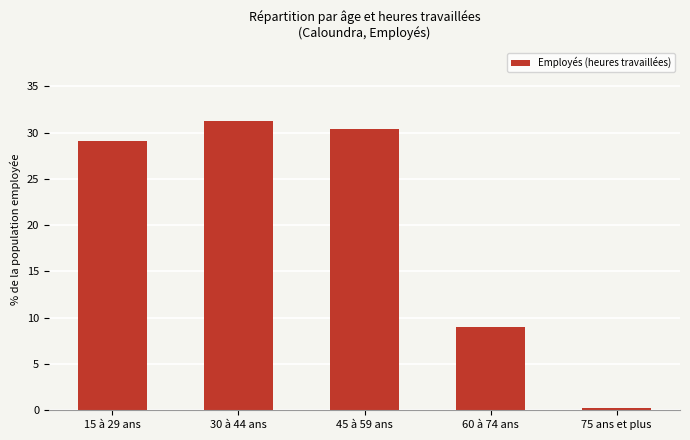

What is the difference between the second highest and second lowest values?

21.4